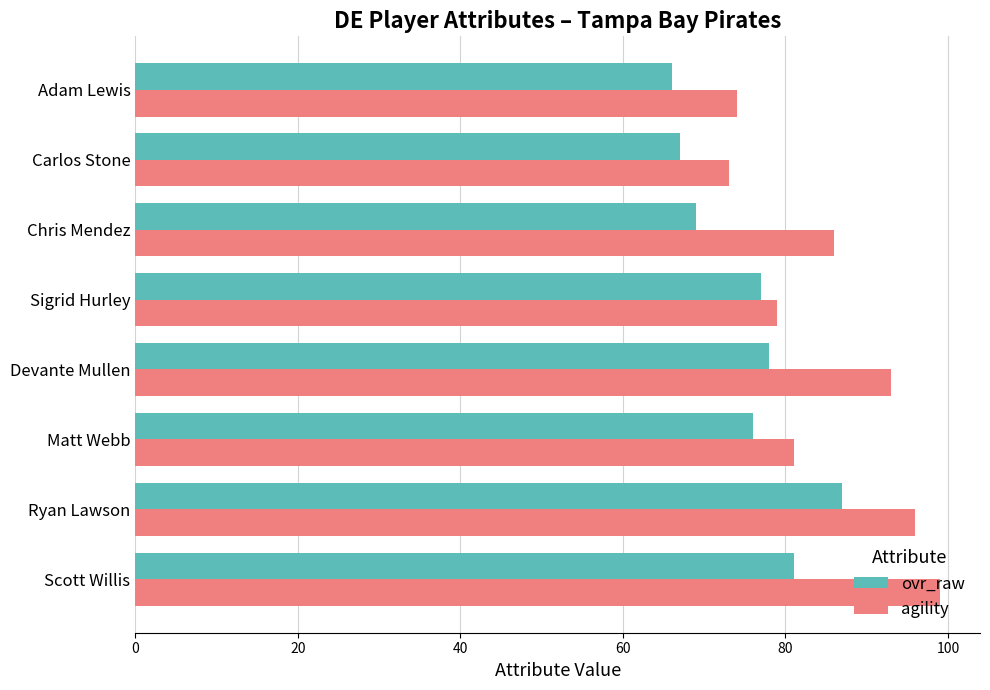

The value of ovr_raw at Adam Lewis is 24. True or false?

False